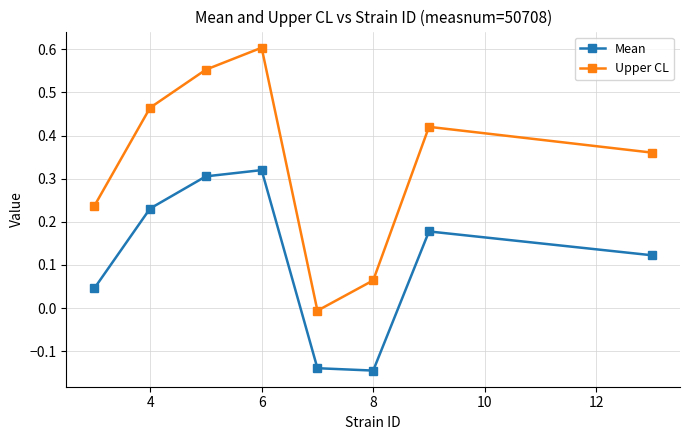

How many values in the Mean series are below 0?

2